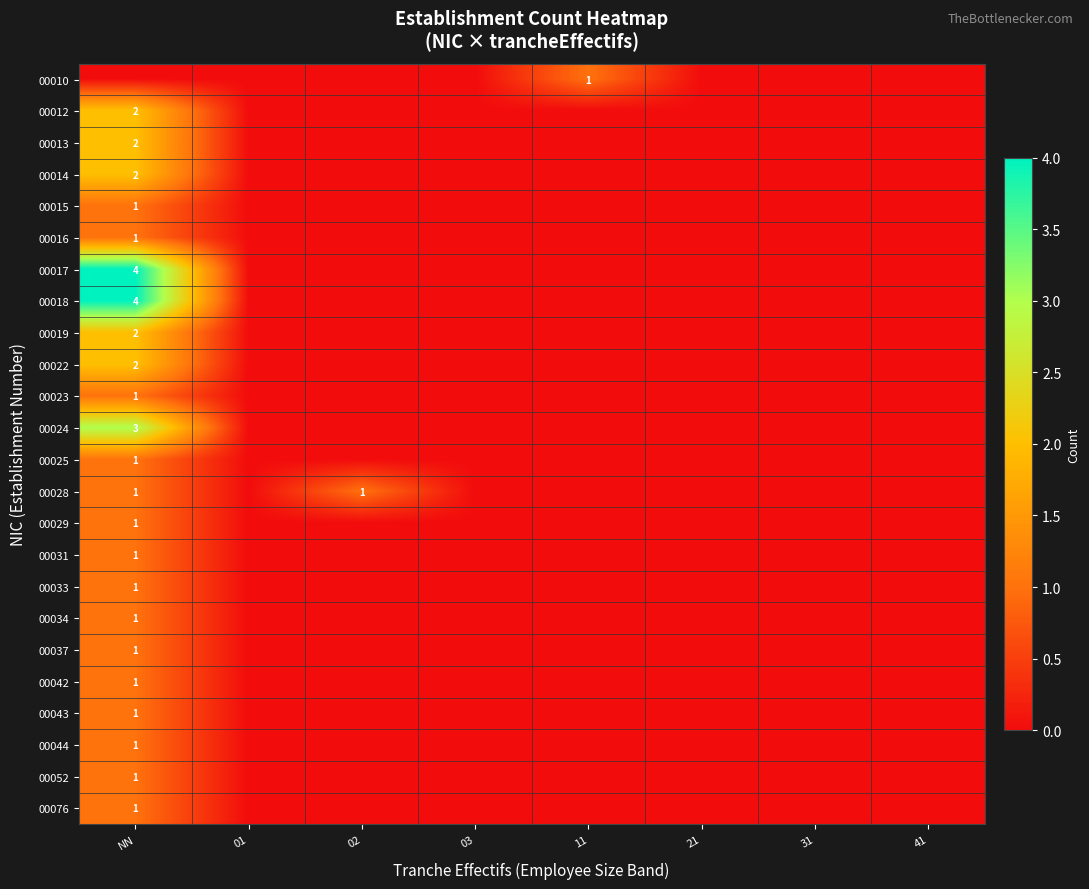

Which label corresponds to the largest value in the chart?

NN